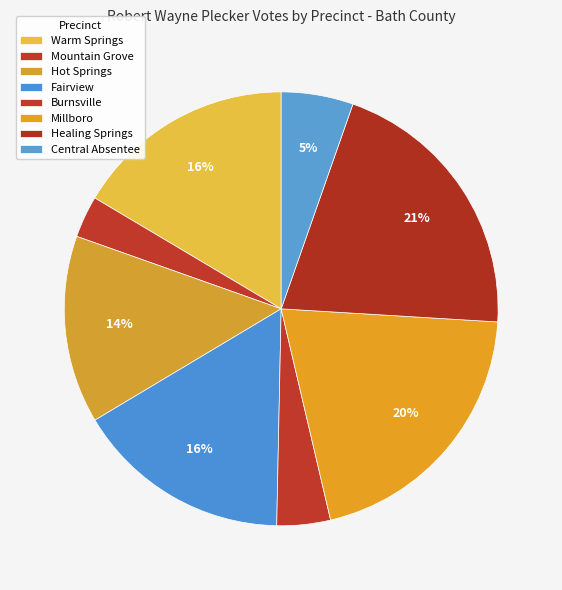

Does Mountain Grove represent more than half of the total?

No